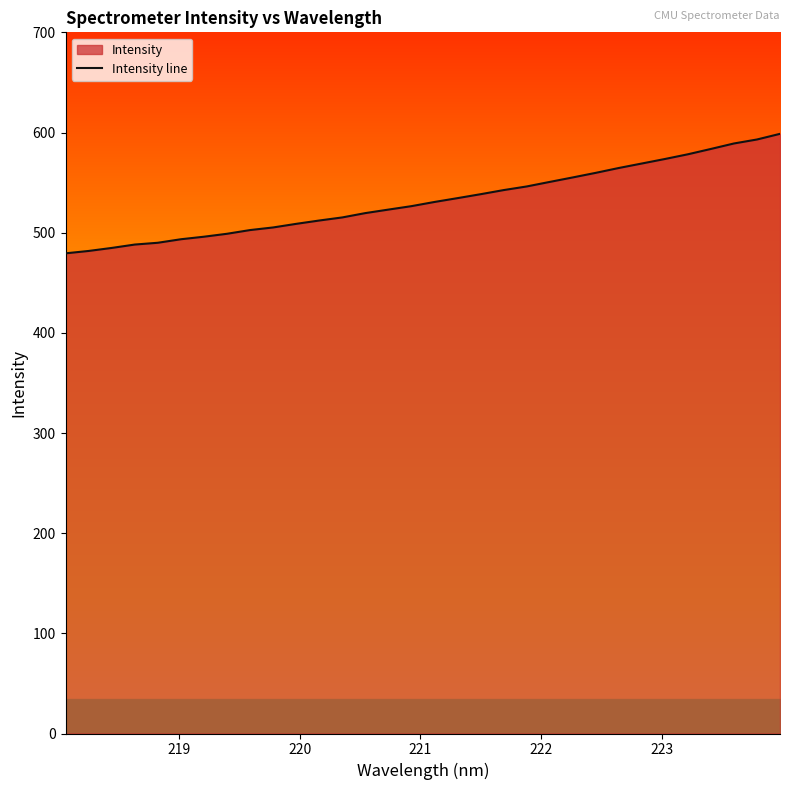

What is the difference between the maximum and minimum values?

119.3